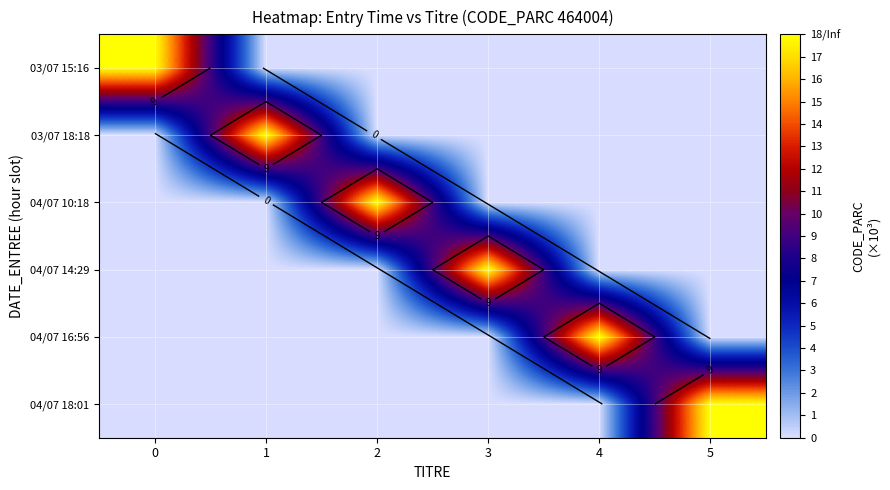

True or false: 04/07 16:56 has a value of 8 at 1.

False